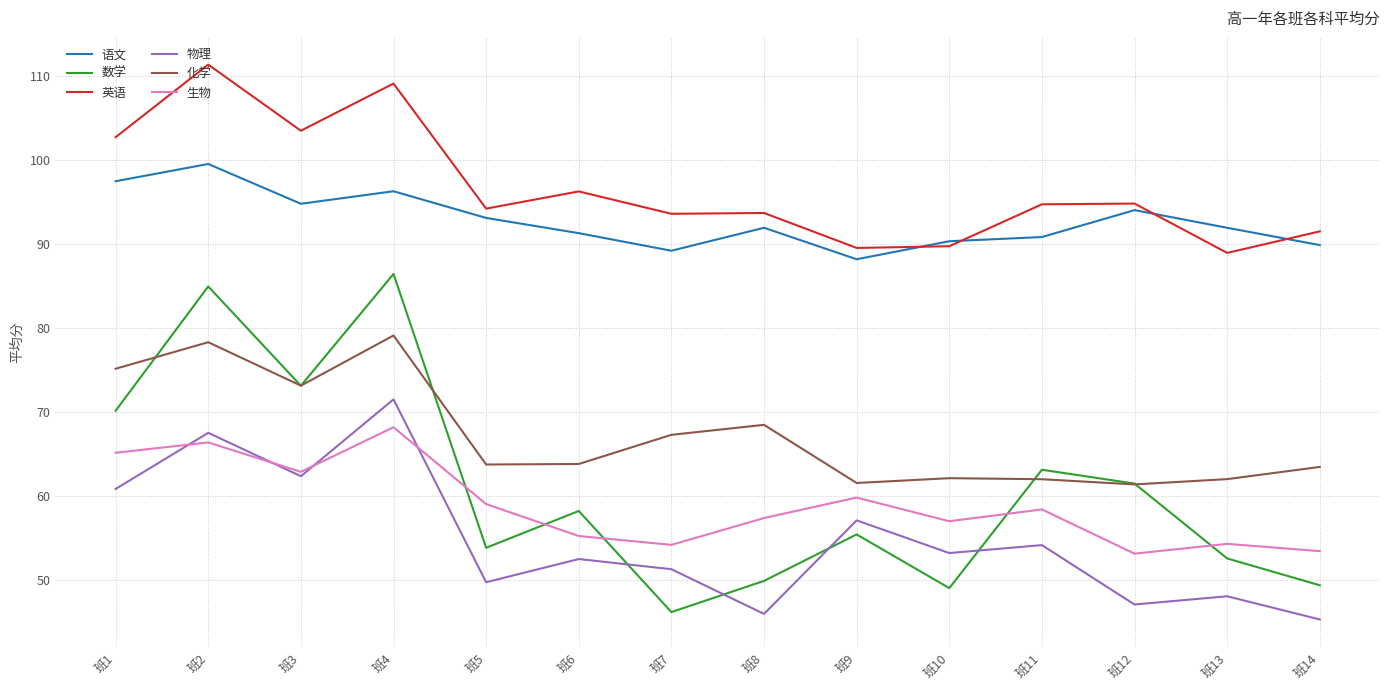

Rank the series at 班8 from lowest to highest value.

物理, 数学, 生物, 化学, 语文, 英语